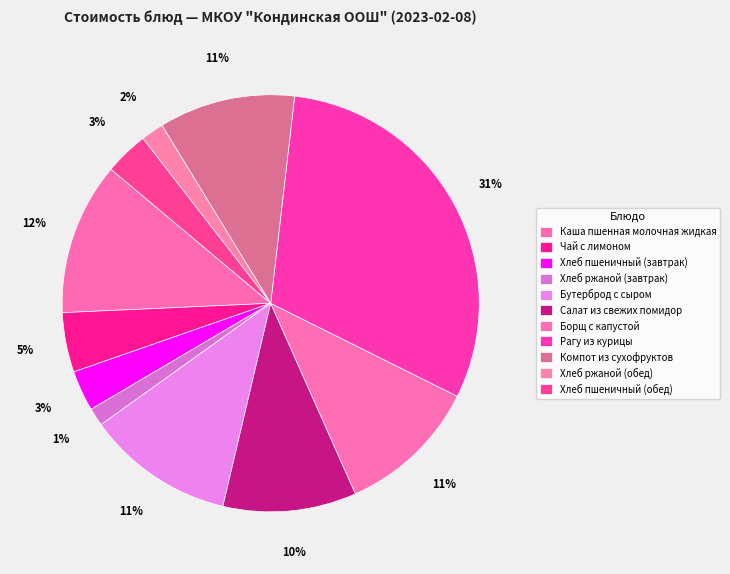

What is the total percentage of Чай с лимоном and Компот из сухофруктов?

15.2%